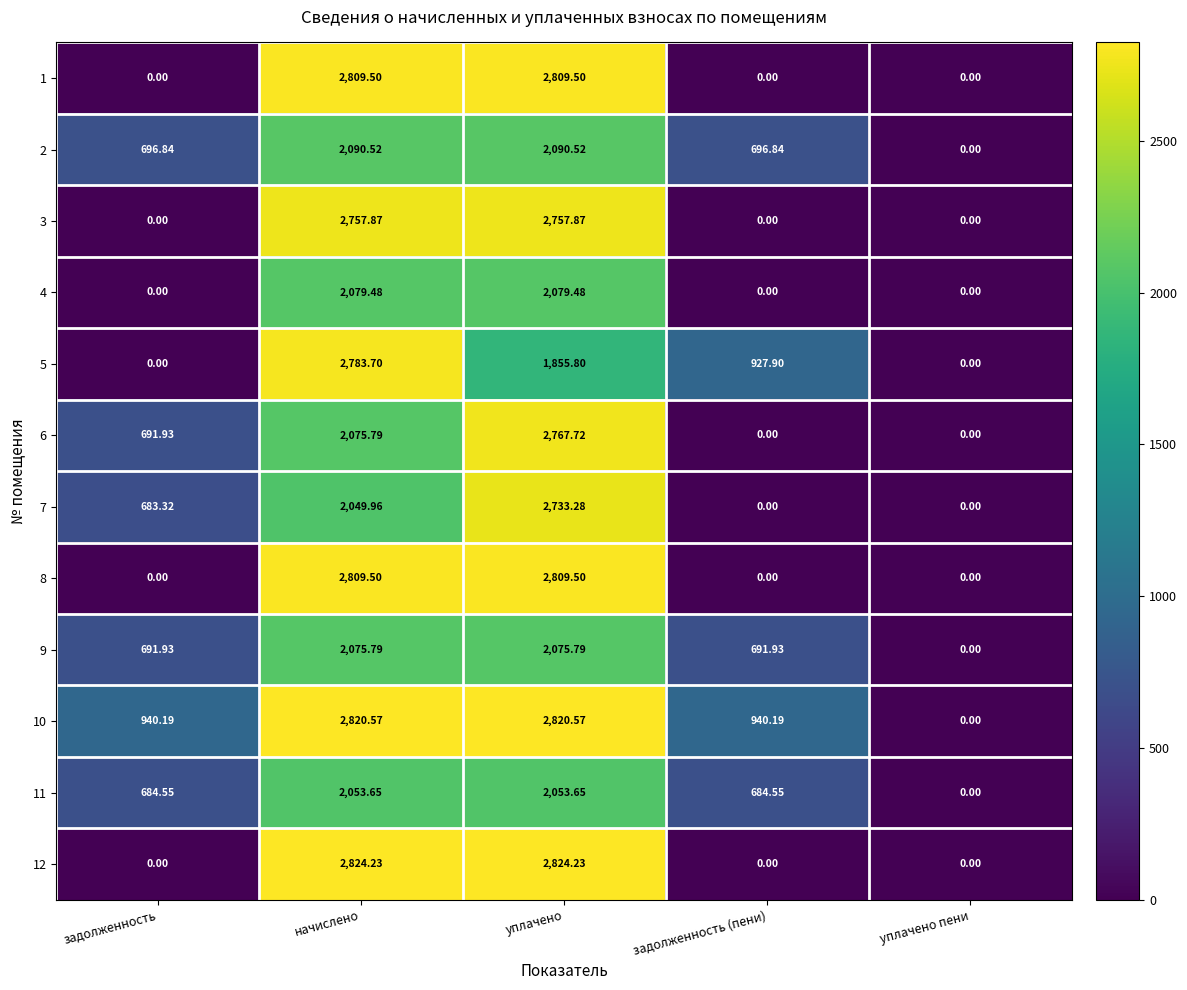

At how many categories does at least one series exceed 2621?

2